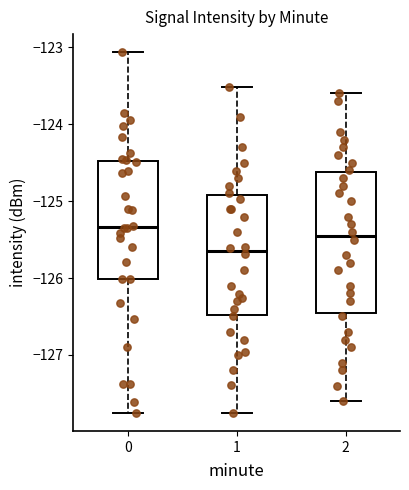

Reading left to right, read every box against the y-axis: the position of its median line, the range the box covers, and the ends of its whiskers. The values are not printed on the chart, so give them approximately, as read against the axis.

0: median -125.3, box -126.0 to -124.5, whiskers -127.8 to -123.1
1: median -125.7, box -126.5 to -124.9, whiskers -127.8 to -123.5
2: median -125.4, box -126.4 to -124.6, whiskers -127.6 to -123.6